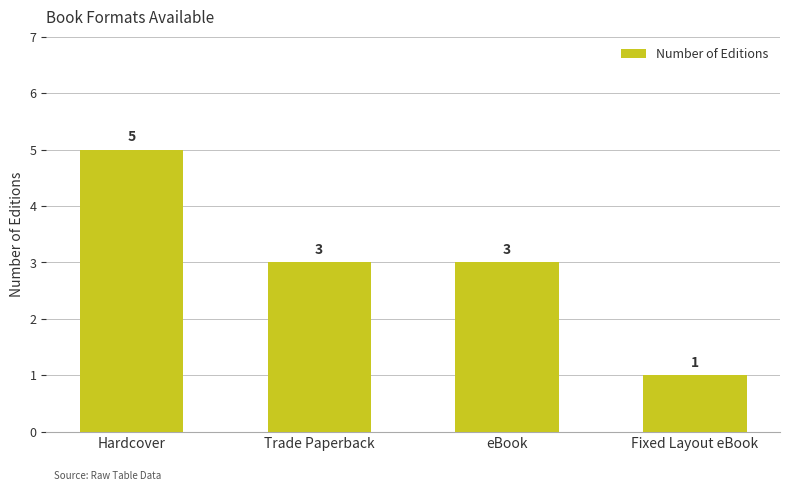

Reading right to left, what are all the values shown in this chart?

1	3	3	5